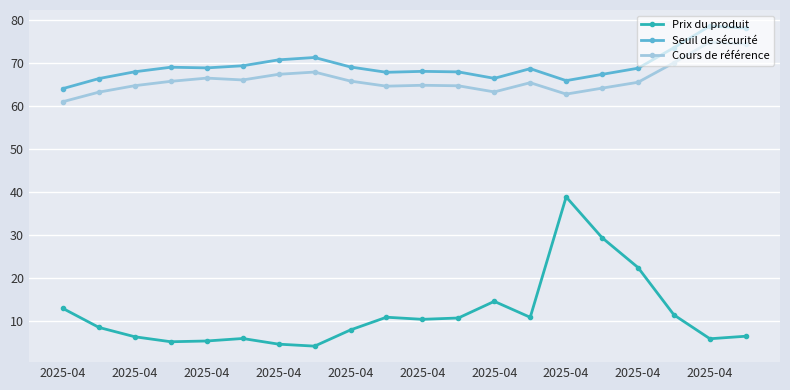

Which series has the largest range (max minus min)?

Prix du produit